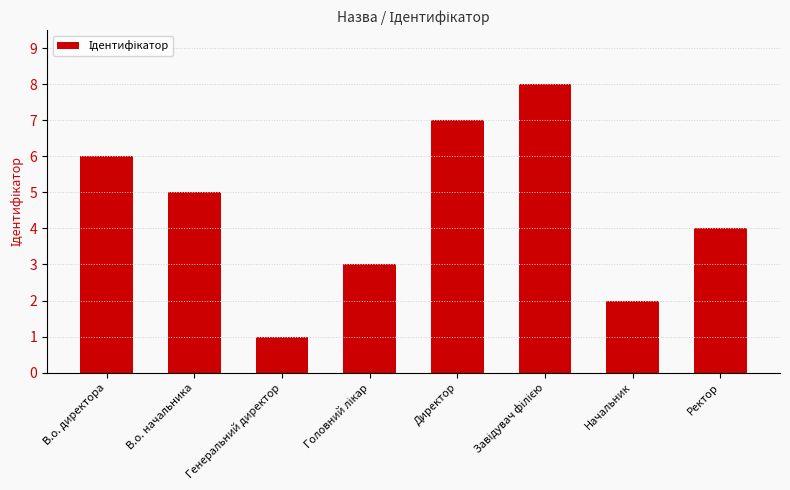

Count the values in the range 3 to 7.

5